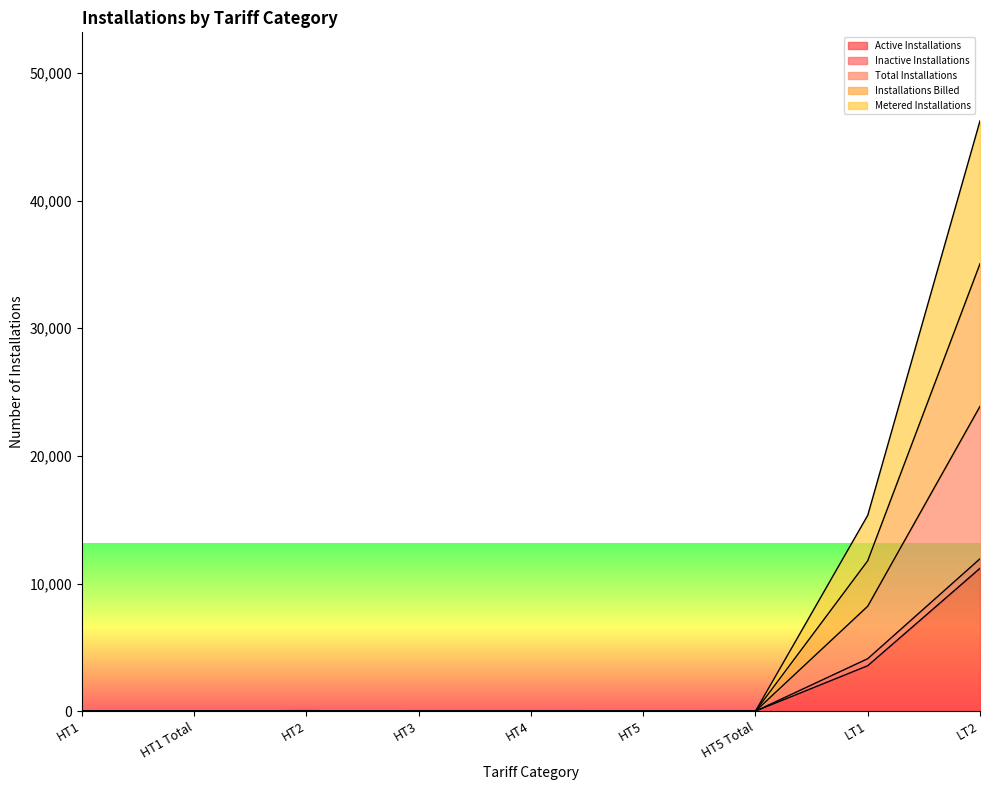

What is the sum of the Active Installations values at LT2 and LT1?

14754